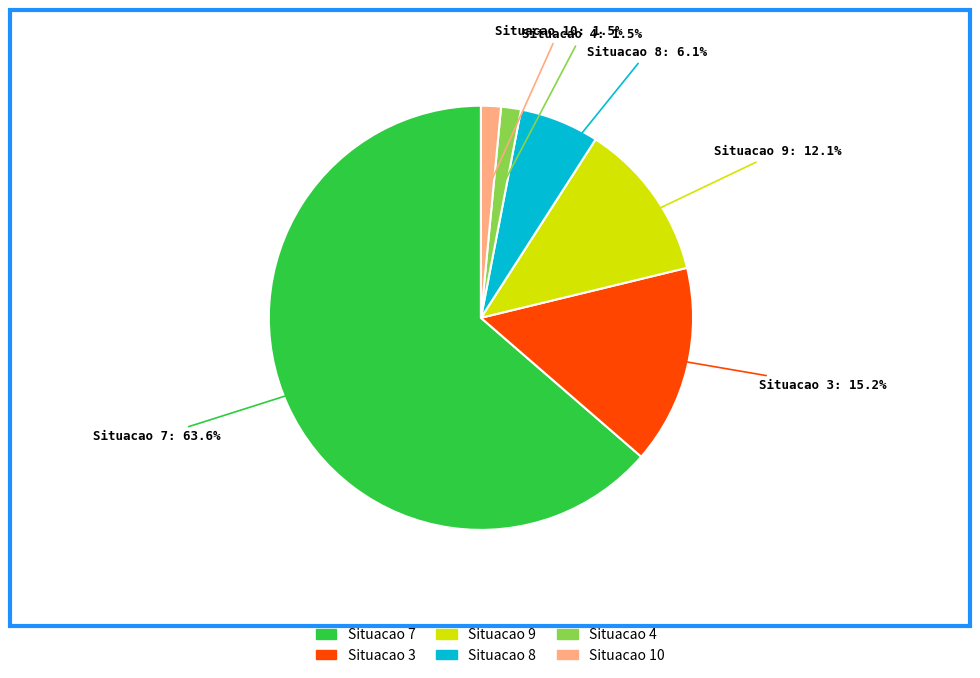

Which category has the biggest portion of the pie?

Situacao 7